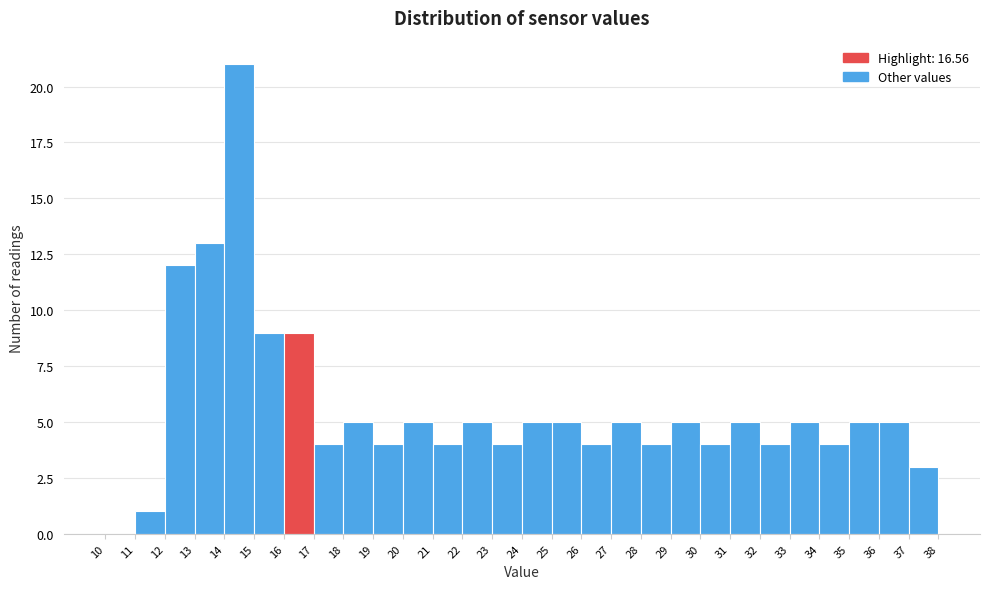

Reading left to right, list every bar in this chart as the range it spans on the x-axis followed by its height. The values are not printed on the chart, so give them approximately, as read against the axis.

10 to 11: 0
11 to 12: 1
12 to 13: 12
13 to 14: 13
14 to 15: 21
15 to 16: 9
16 to 17: 9
17 to 18: 4
18 to 19: 5
19 to 20: 4
20 to 21: 5
21 to 22: 4
22 to 23: 5
23 to 24: 4
24 to 25: 5
25 to 26: 5
26 to 27: 4
27 to 28: 5
28 to 29: 4
29 to 30: 5
30 to 31: 4
31 to 32: 5
32 to 33: 4
33 to 34: 5
34 to 35: 4
35 to 36: 5
36 to 37: 5
37 to 38: 3